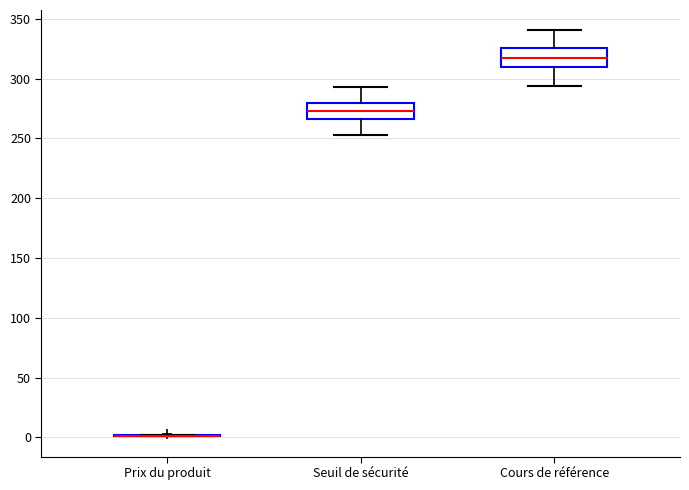

Reading left to right, transcribe this box plot: for each box, give where its median line is, the range the box spans, and where its two whiskers end, as read against the y-axis. The values are not printed on the chart, so give them approximately, as read against the axis.

Prix du produit: box collapsed to a line at 0, whiskers 0 to 0
Seuil de sécurité: median 275, box 265 to 280, whiskers 255 to 295
Cours de référence: median 315, box 310 to 325, whiskers 295 to 340